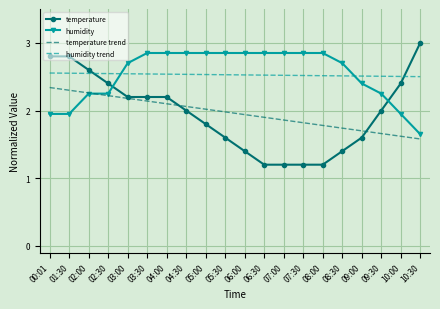

Which series has the widest spread of values?

temperature